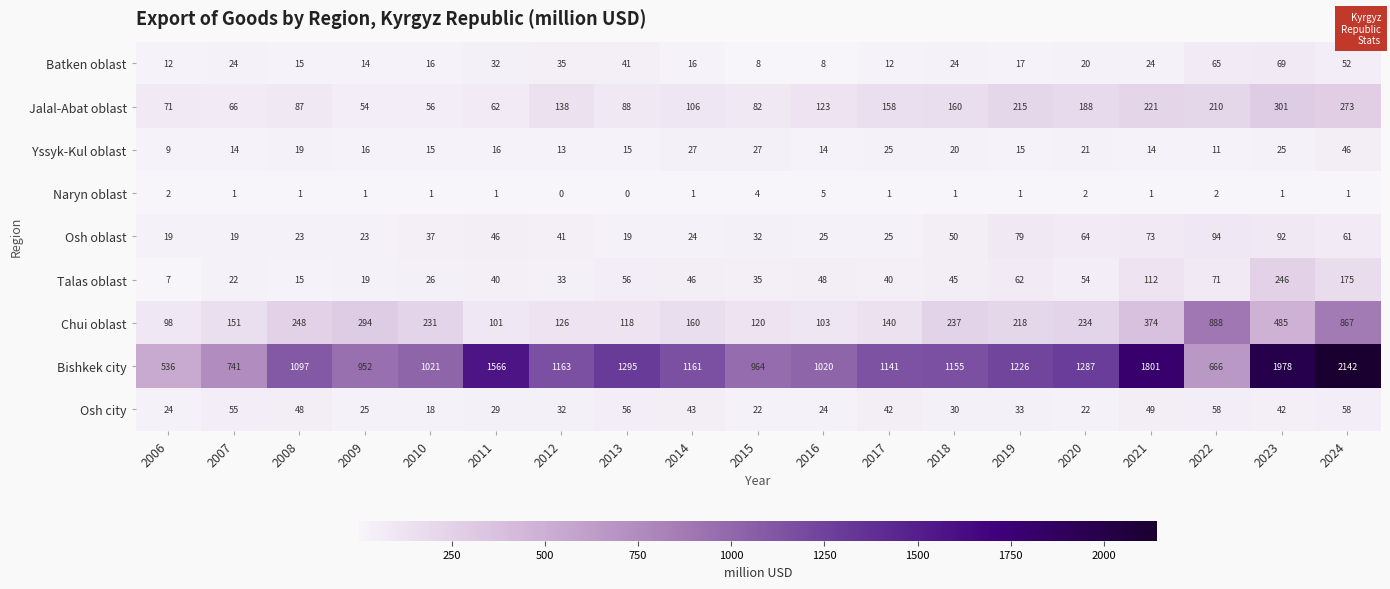

What is the sum of all Batken oblast values?

504